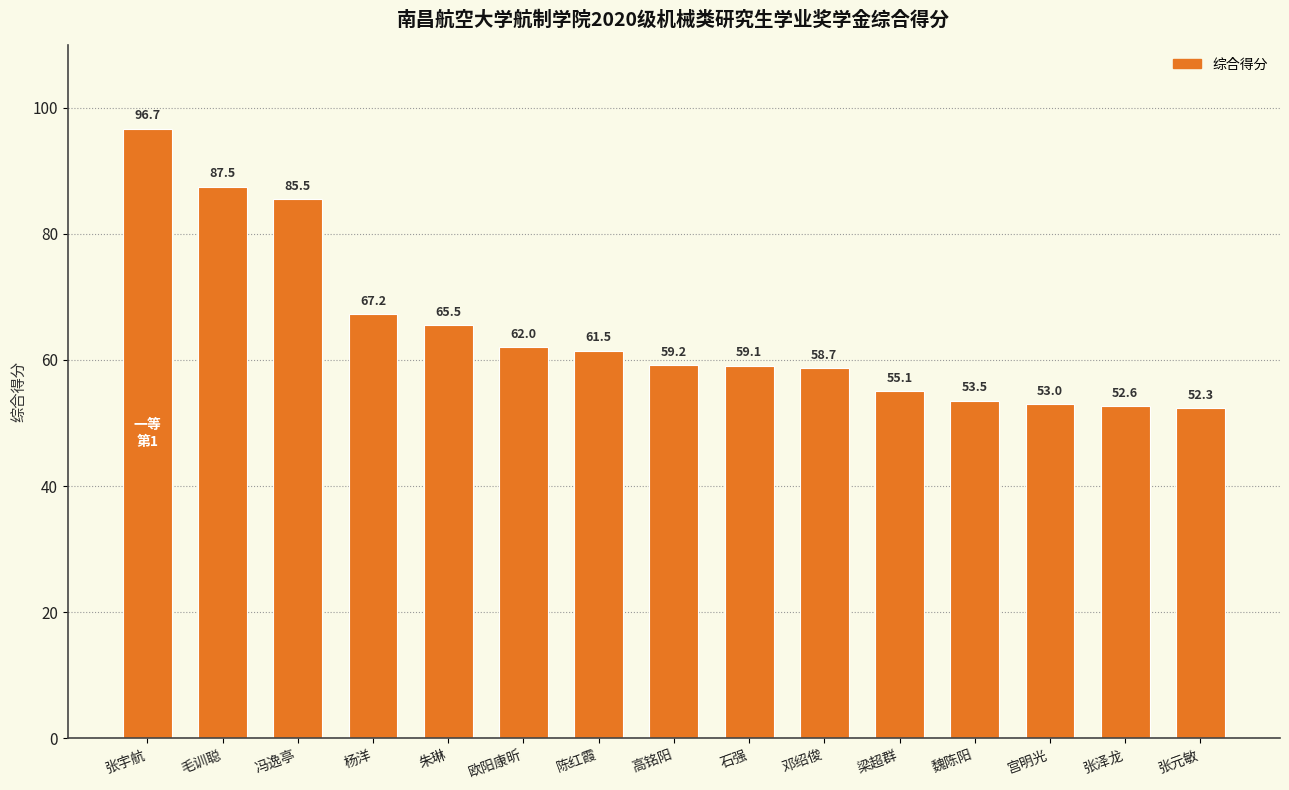

Is it true that the value at 毛训聪 is 87.5?

True